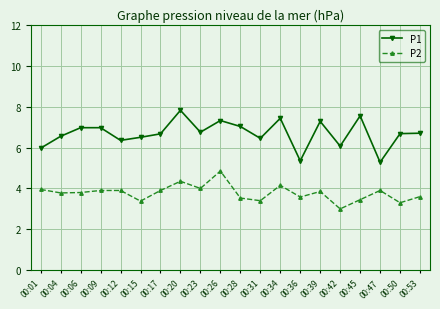

Between 00:06 and 00:39, which series saw the biggest shift?

P1